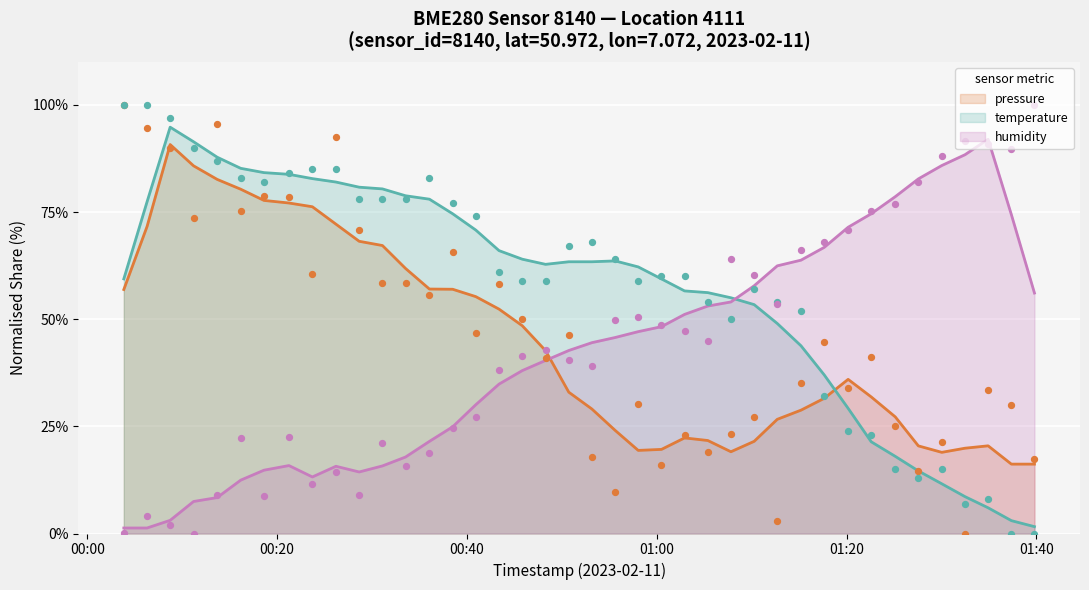

After their last crossing, which series has the higher values: pressure or temperature?

pressure